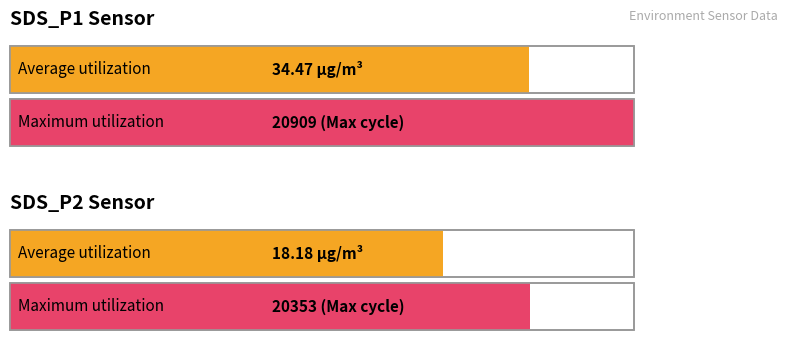

What is the total value across all series at SDS_P1?

20943.5